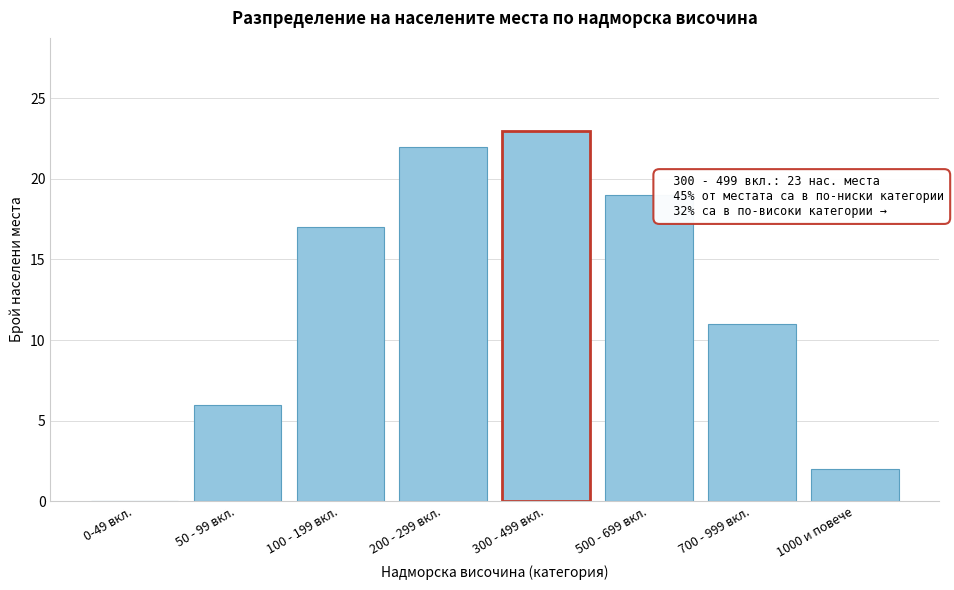

Reading left to right, what are all the values shown in this chart?

0-49 вкл.=0	50 - 99 вкл.=6	100 - 199 вкл.=17	200 - 299 вкл.=22	300 - 499 вкл.=23	500 - 699 вкл.=19	700 - 999 вкл.=11	1000 и повече=2